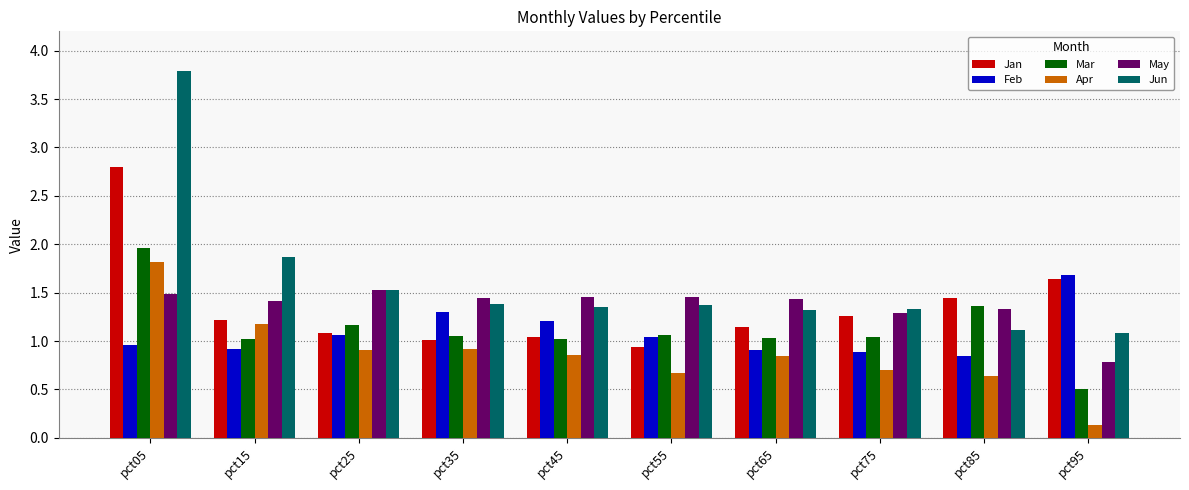

Which series has the widest spread of values?

Jun